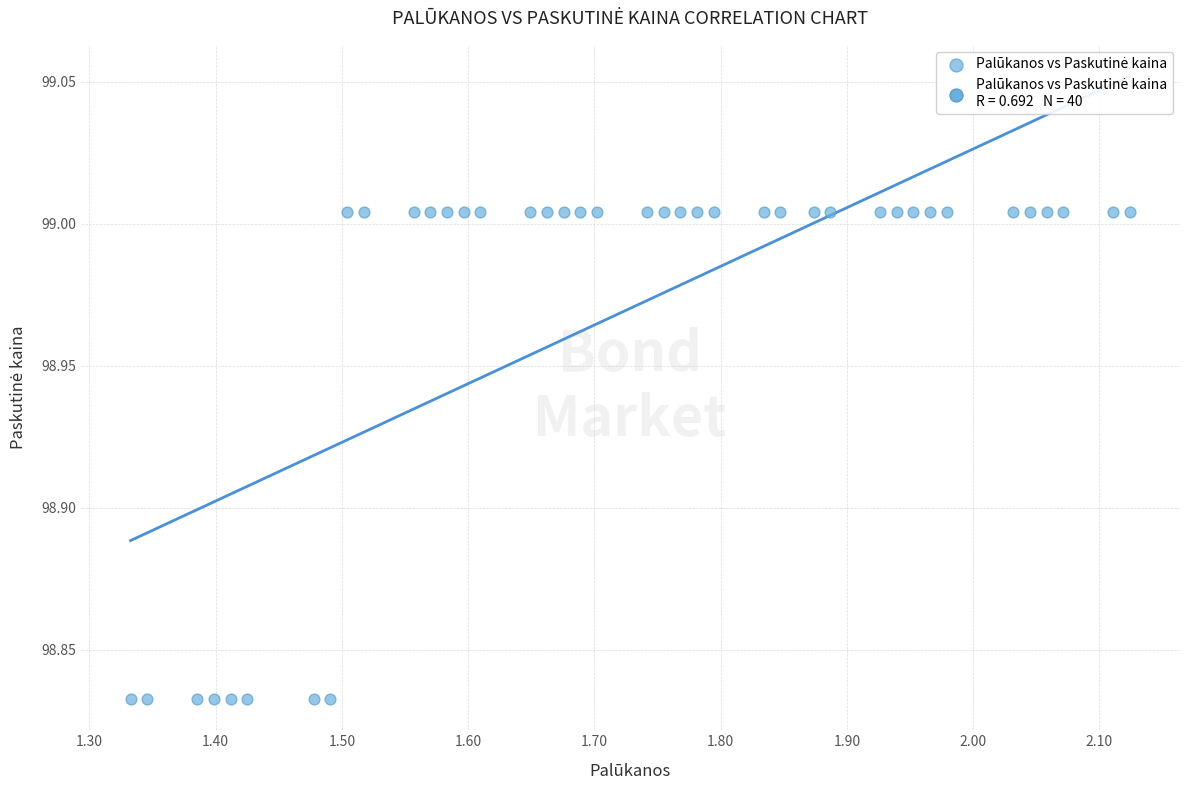

What is the range of X values (max minus min)?

0.8